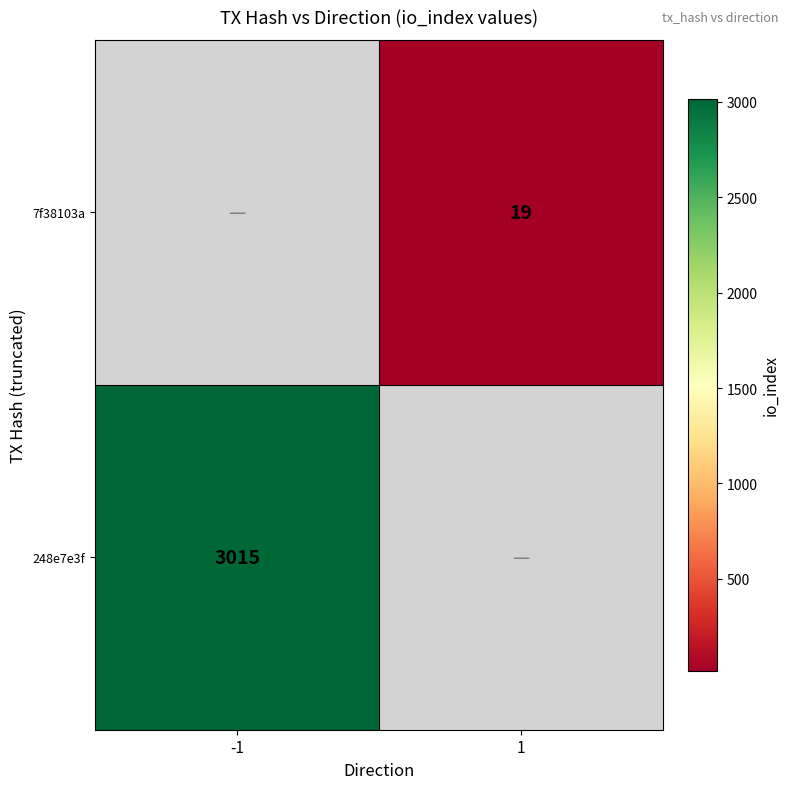

Is it true that 7f38103a equals 4 at 1?

False